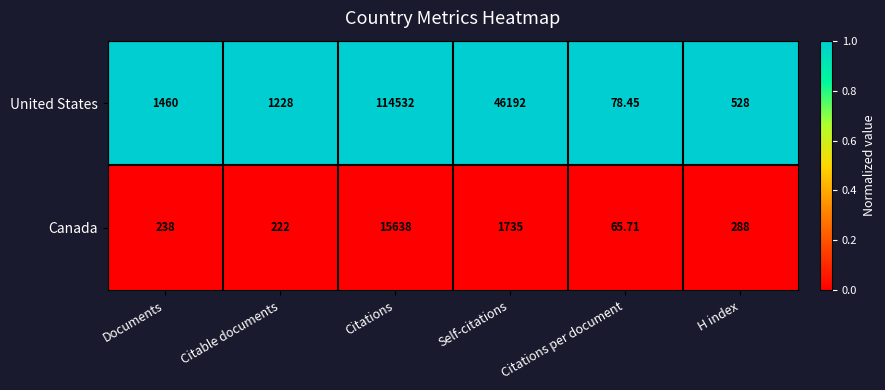

Between Citable documents and Citations per document, which series saw the biggest shift?

United States